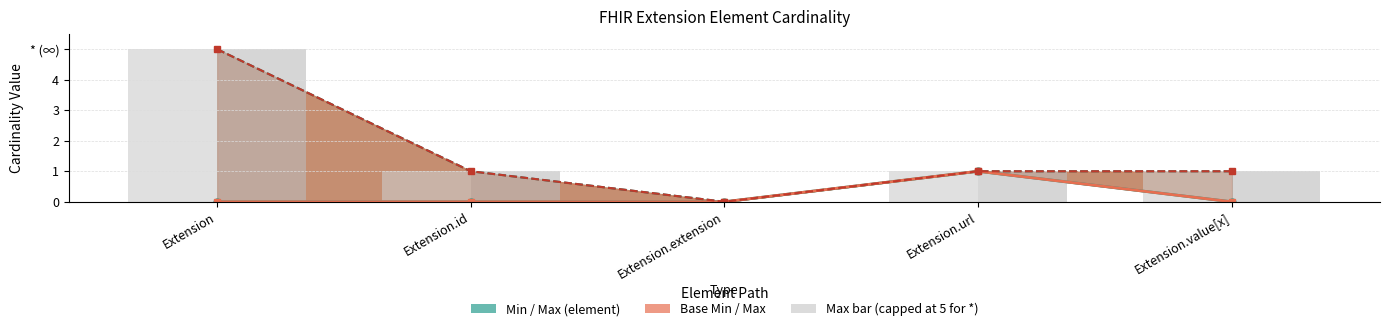

What is the value of the Base Max value bar at the 1st from the left?

5